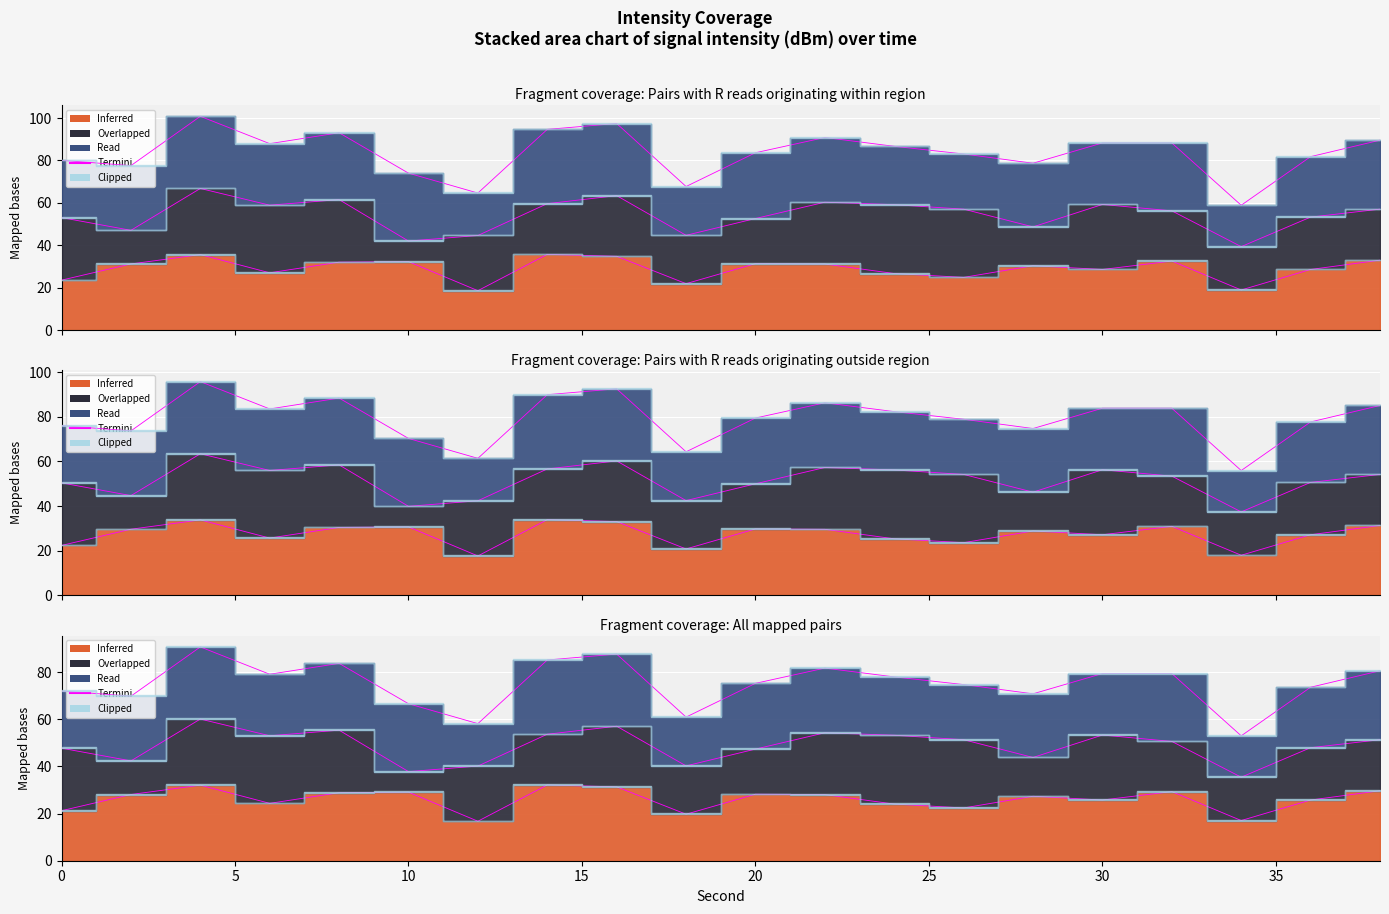

True or false: Inferred and Read intersect in this chart.

False